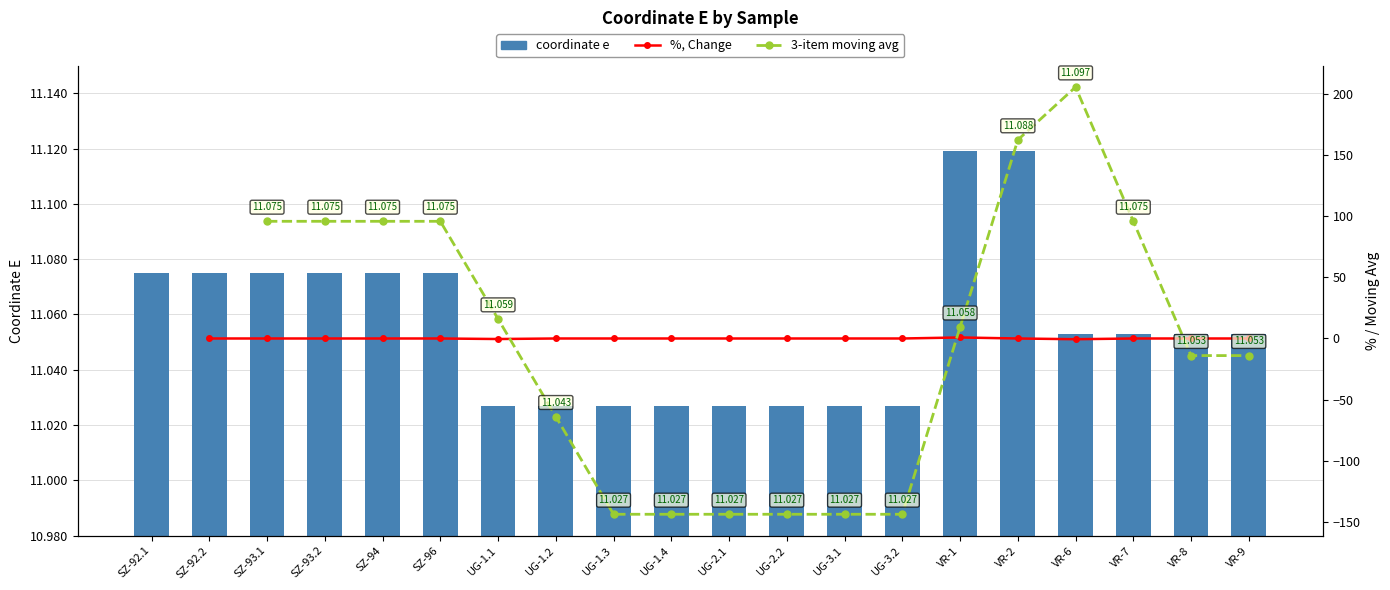

True or false: the data shows 11.1 at SZ-92.2.

True